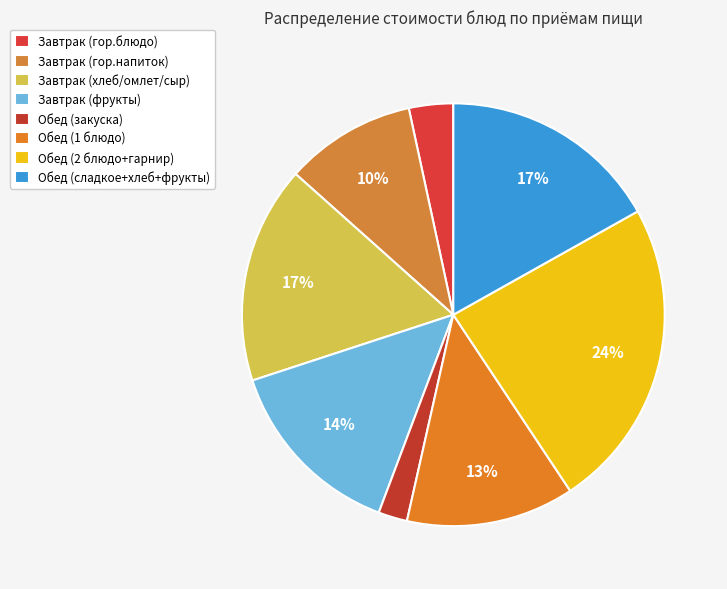

Does any single category account for the majority?

No